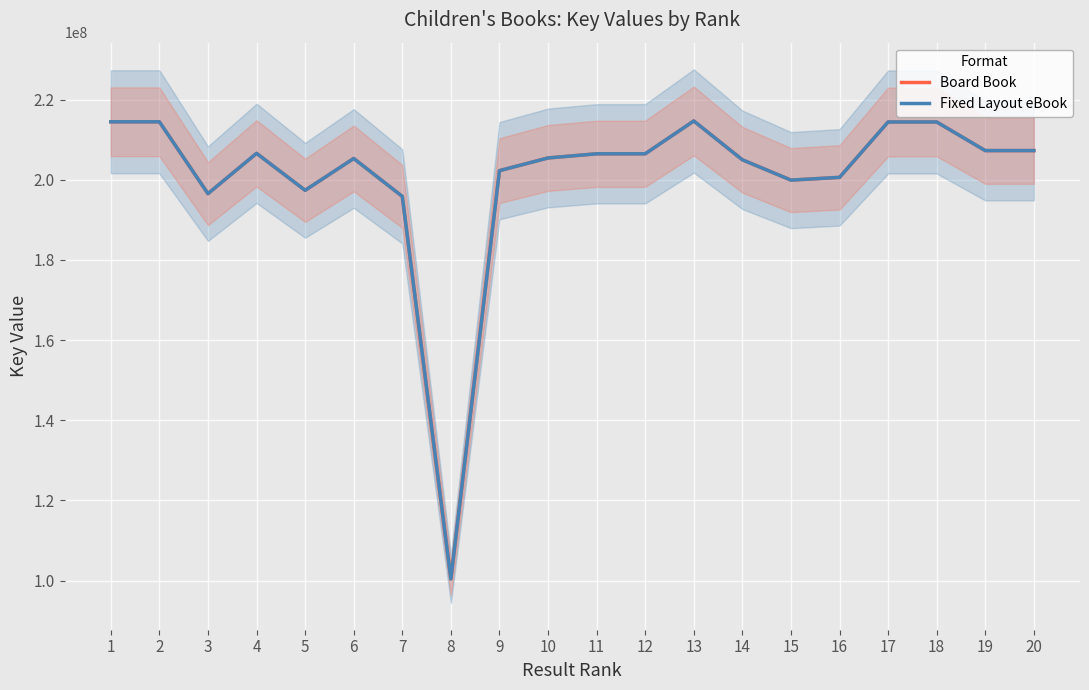

What is the sum of the Board Book values at 8 and 18?

314843702